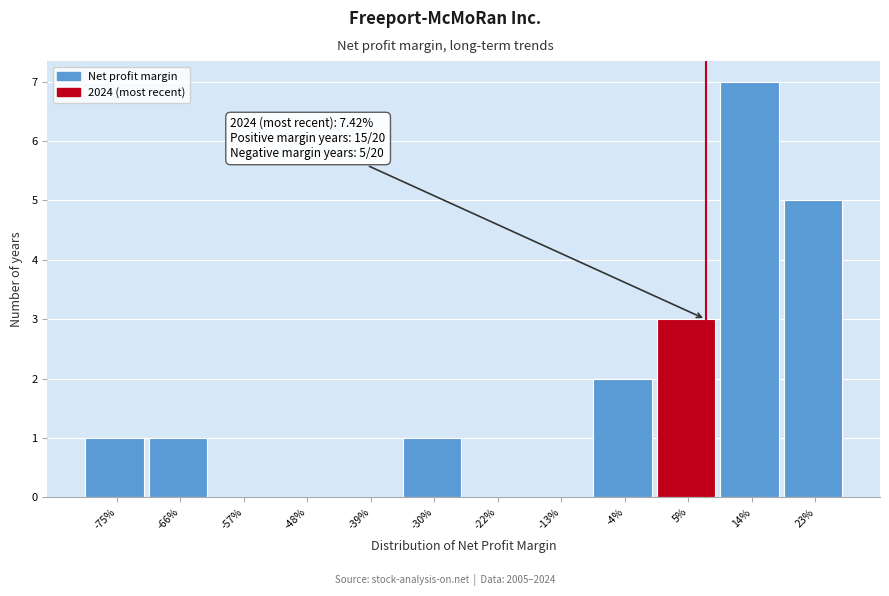

Reading left to right, transcribe all the data shown in this chart.

-75%=1	-66%=1	-57%=0	-48%=0	-39%=0	-30%=1	-22%=0	-13%=0	-4%=2	5%=3	14%=7	23%=5